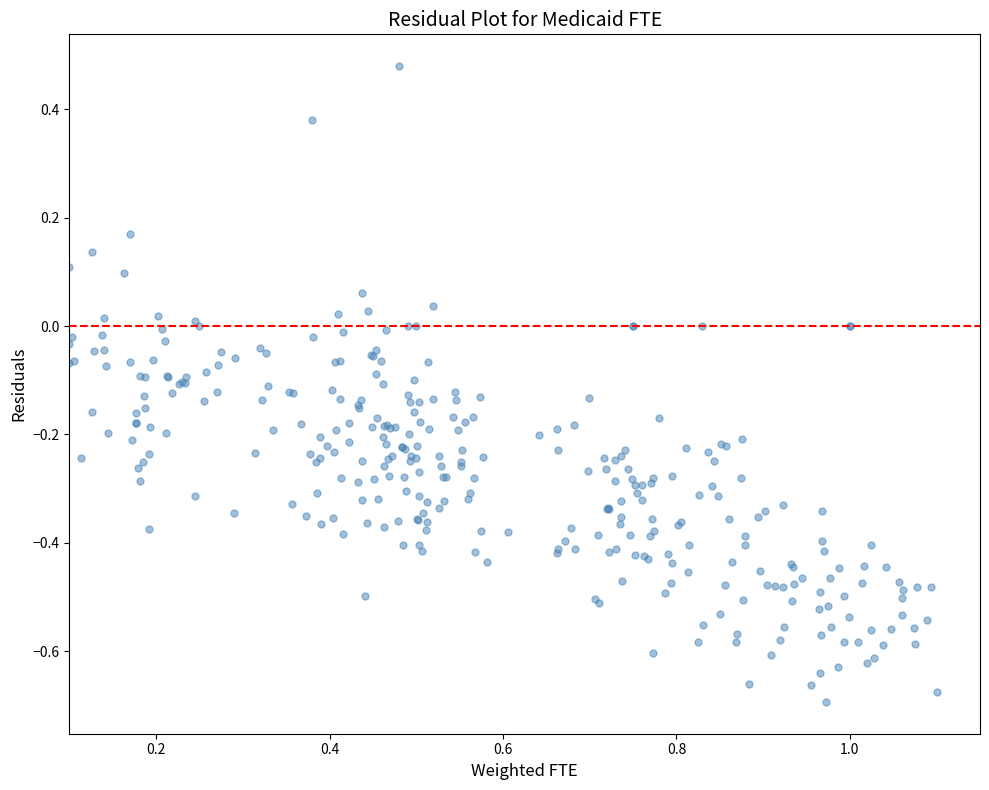

What is the range of X values (max minus min)?

1.0